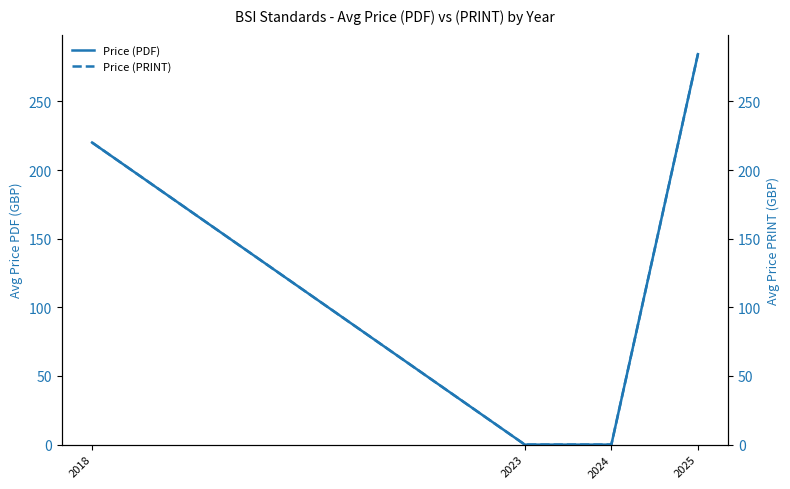

Reading left to right, list all the values displayed in this chart.

Price (PDF): 220.0	0.0	0.0	284.4
Price (PRINT): 220.0	0.0	0.0	284.4